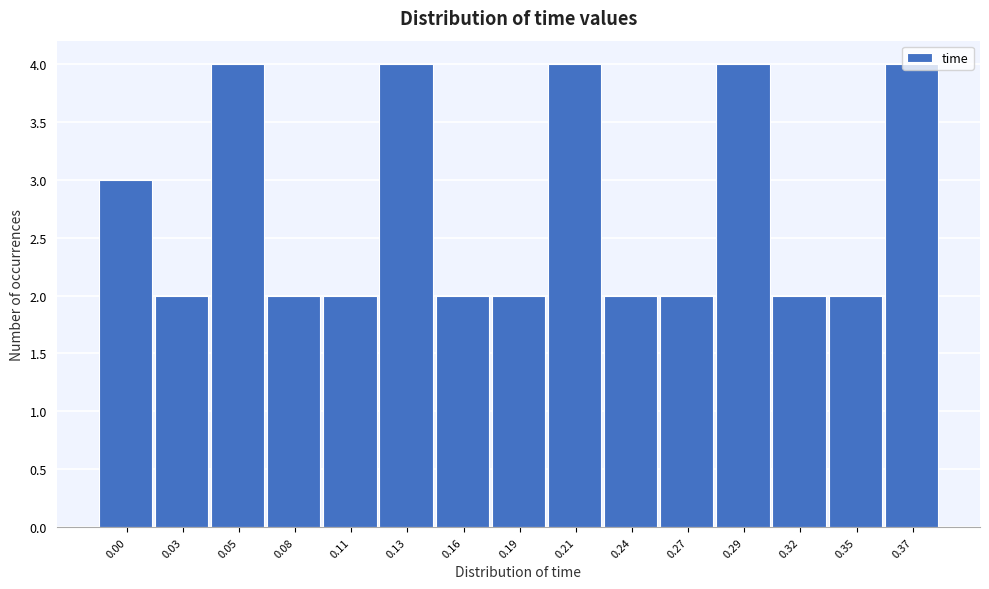

What is the sum of the values at 0.35 and 0.03?

4